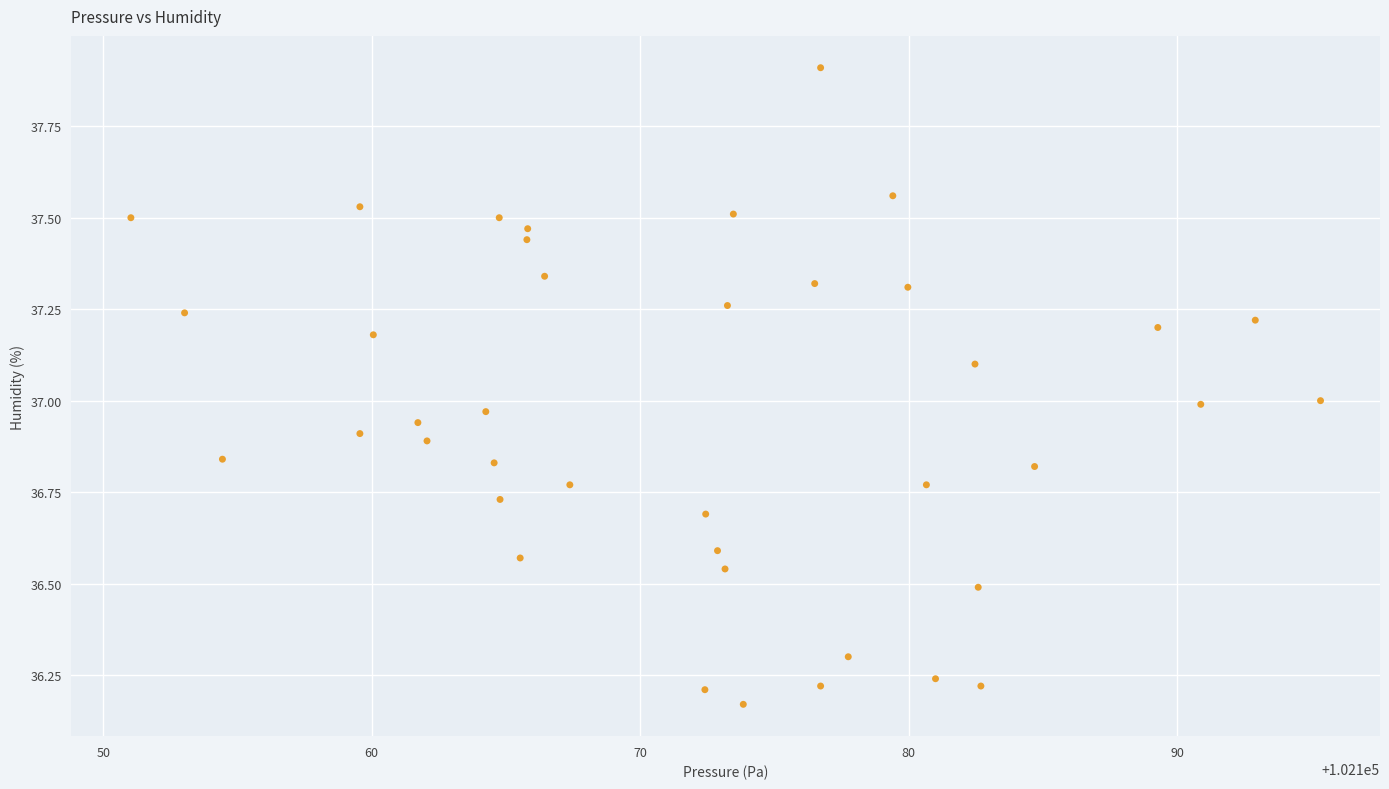

What is the range of X values (max minus min)?

44.3